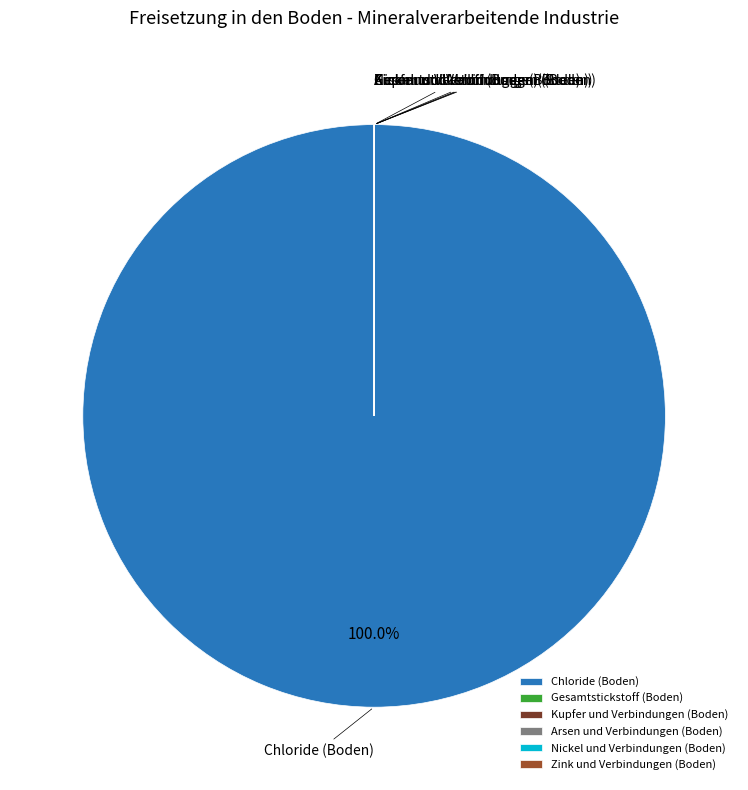

Does any single category account for the majority?

Yes